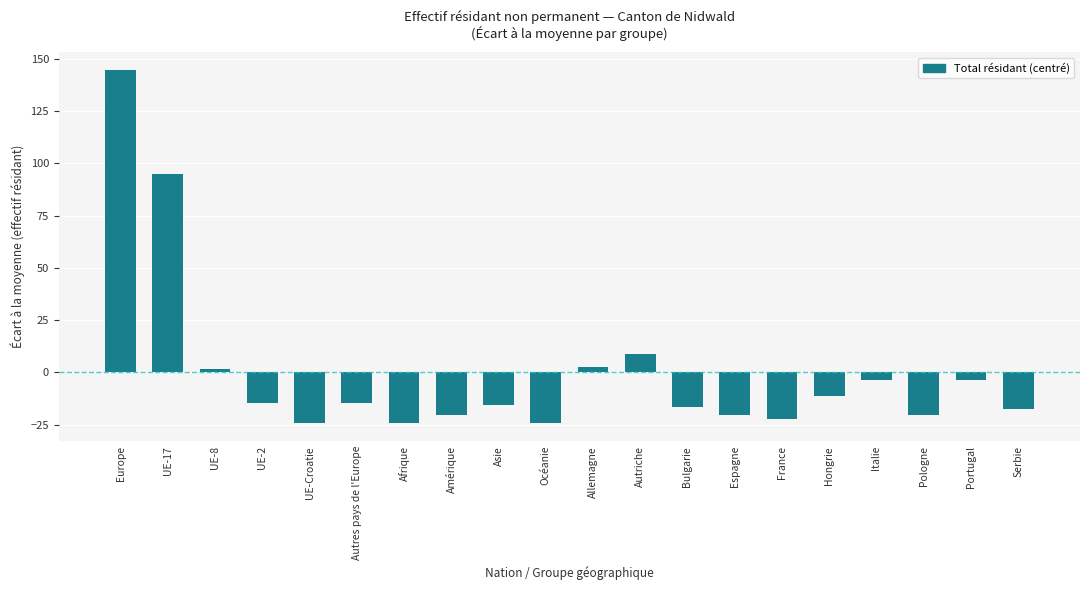

What is the difference between the values at UE-17 and Espagne?

115.0